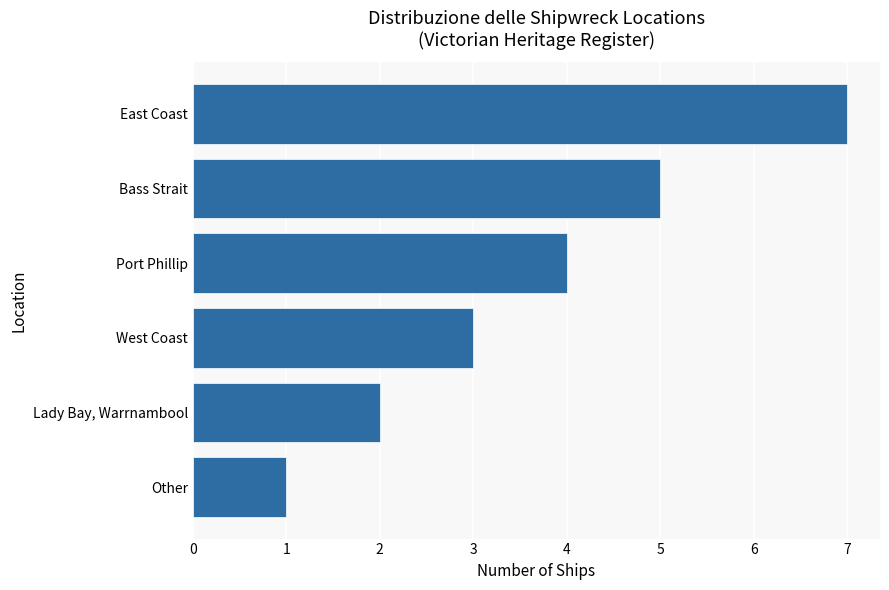

Approximately how many times larger is the value at Lady Bay, Warrnambool compared to Port Phillip?

0.5